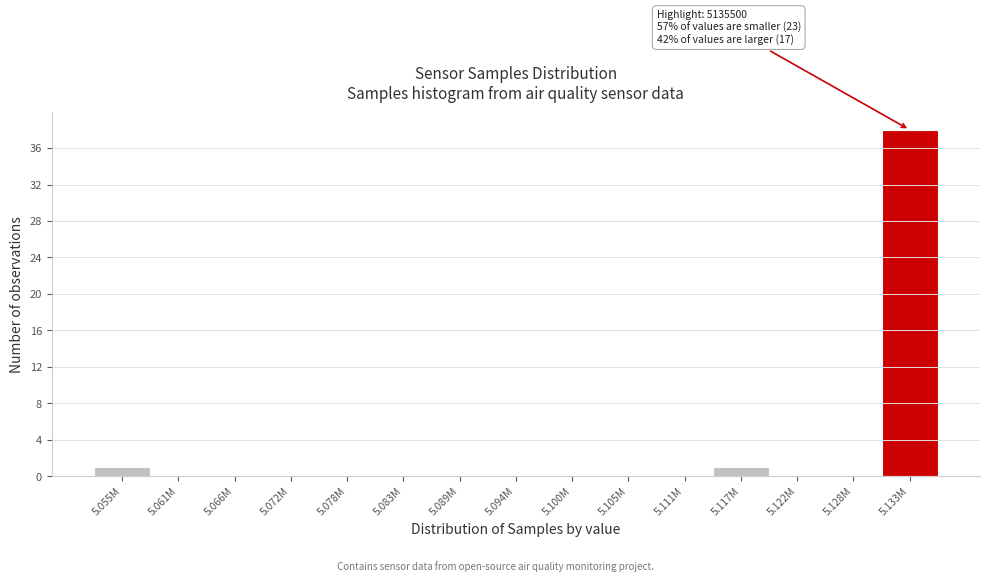

Reading left to right, transcribe all the data shown in this chart.

5.055M=1	5.061M=0	5.066M=0	5.072M=0	5.078M=0	5.083M=0	5.089M=0	5.094M=0	5.100M=0	5.105M=0	5.111M=0	5.117M=1	5.122M=0	5.128M=0	5.133M=38